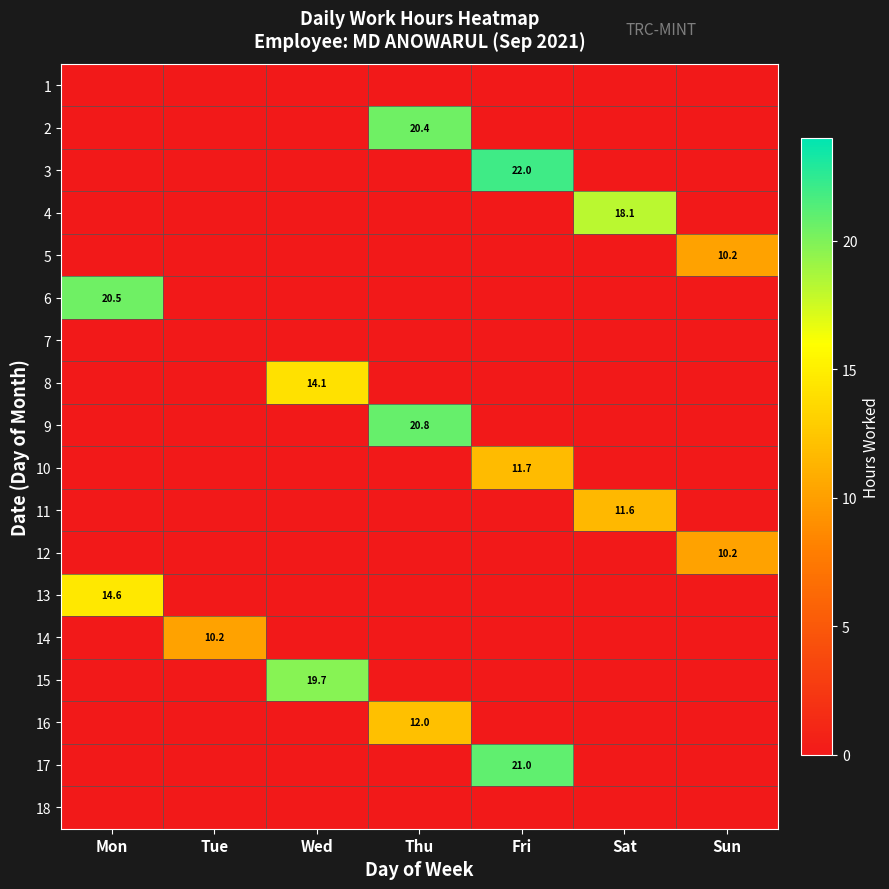

What is the difference between the highest and lowest values at Mon?

20.5